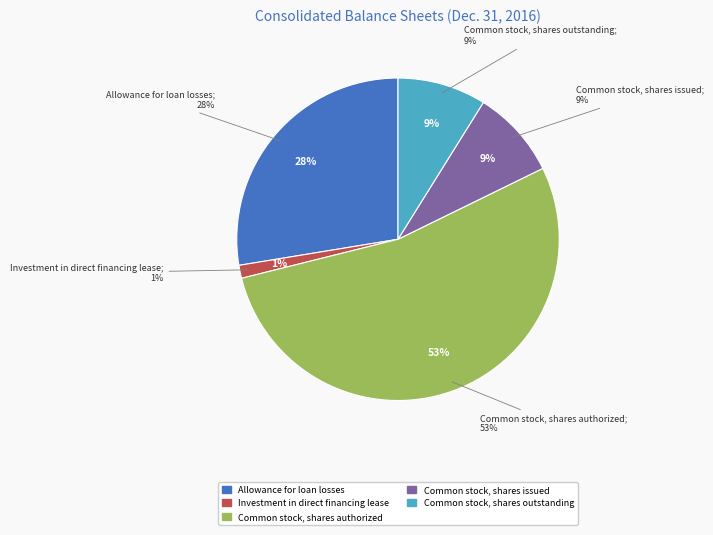

What is the largest slice in the pie chart?

Common stock, shares authorized